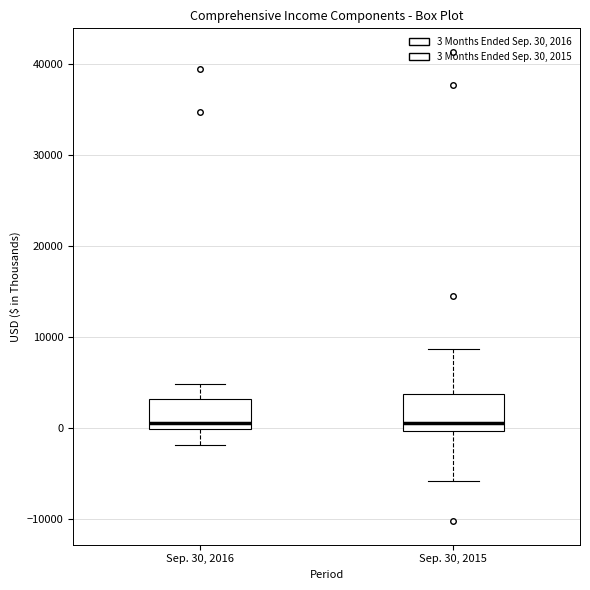

Reading left to right, transcribe this box plot: for each box, give where its median line is, the range the box spans, and where its two whiskers end, as read against the y-axis. The values are not printed on the chart, so give them approximately, as read against the axis.

Sep. 30, 2016: median 1000, box 0 to 3000, whiskers -2000 to 5000
Sep. 30, 2015: median 1000, box 0 to 4000, whiskers -6000 to 9000